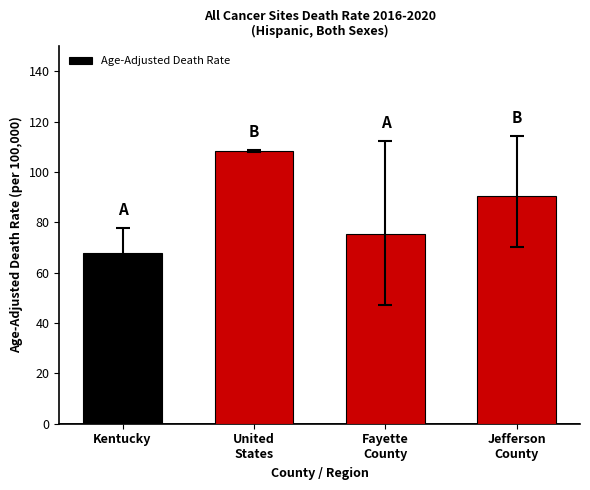

What is the smallest value displayed?

68.0